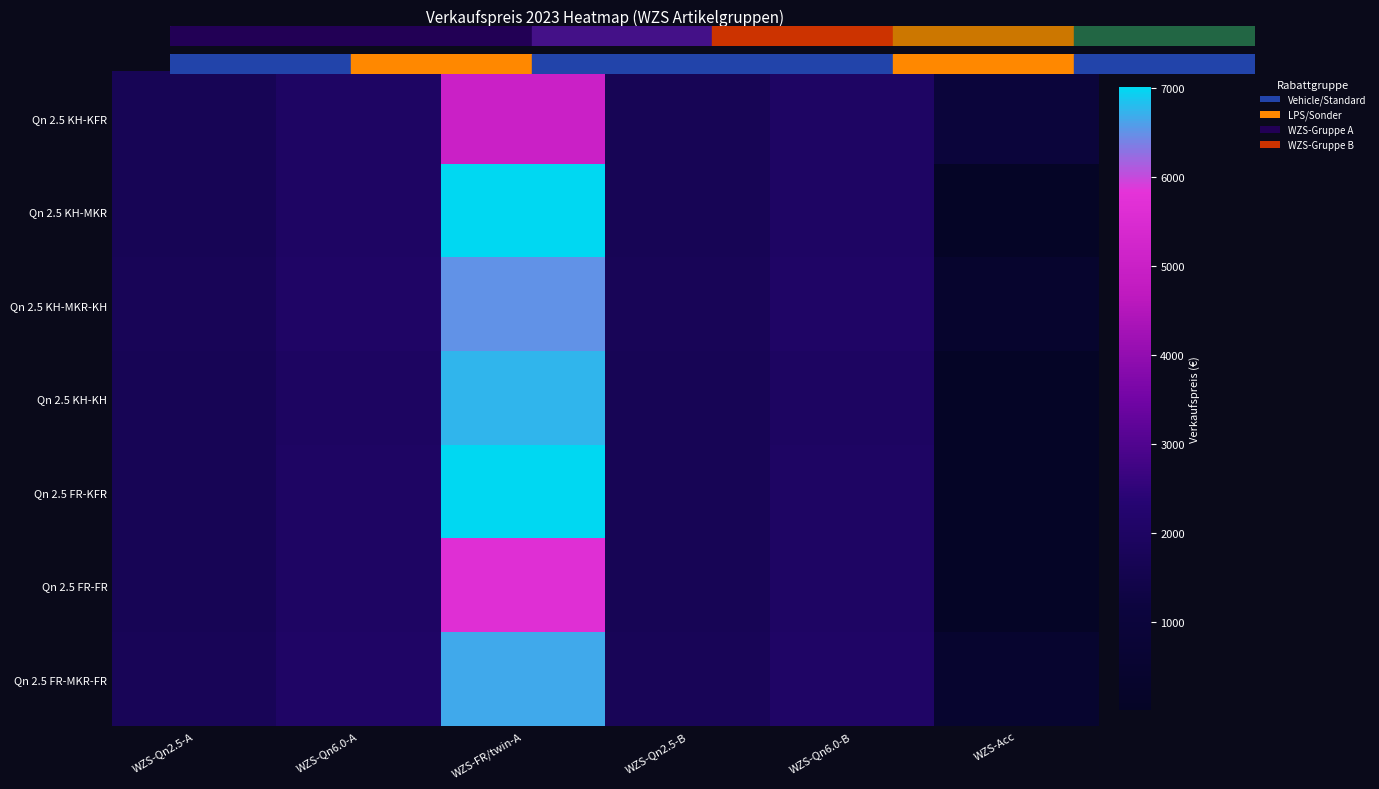

Reading left to right, what are all the values shown in this chart?

Qn 2.5 KH-KFR: WZS-Qn2.5-A=1702.0	WZS-Qn6.0-A=2005.6	WZS-FR/twin-A=4992.9	WZS-Qn2.5-B=1702.0	WZS-Qn6.0-B=2005.6	WZS-Acc=976.0
Qn 2.5 KH-MKR: WZS-Qn2.5-A=1702.0	WZS-Qn6.0-A=2005.6	WZS-FR/twin-A=7007.4	WZS-Qn2.5-B=1702.0	WZS-Qn6.0-B=2005.6	WZS-Acc=16.5
Qn 2.5 KH-MKR-KH: WZS-Qn2.5-A=1720.0	WZS-Qn6.0-A=2043.0	WZS-FR/twin-A=6489.6	WZS-Qn2.5-B=1720.0	WZS-Qn6.0-B=2043.0	WZS-Acc=403.4
Qn 2.5 KH-KH: WZS-Qn2.5-A=1690.5	WZS-Qn6.0-A=1981.0	WZS-FR/twin-A=6736.1	WZS-Qn2.5-B=1690.5	WZS-Qn6.0-B=1981.0	WZS-Acc=49.3
Qn 2.5 FR-KFR: WZS-Qn2.5-A=1702.0	WZS-Qn6.0-A=2007.2	WZS-FR/twin-A=6987.1	WZS-Qn2.5-B=1702.0	WZS-Qn6.0-B=2007.2	WZS-Acc=36.3
Qn 2.5 FR-FR: WZS-Qn2.5-A=1702.0	WZS-Qn6.0-A=2007.2	WZS-FR/twin-A=5653.7	WZS-Qn2.5-B=1702.0	WZS-Qn6.0-B=2007.2	WZS-Acc=29.4
Qn 2.5 FR-MKR-FR: WZS-Qn2.5-A=1720.0	WZS-Qn6.0-A=2043.0	WZS-FR/twin-A=6661.1	WZS-Qn2.5-B=1720.0	WZS-Qn6.0-B=2043.0	WZS-Acc=432.3